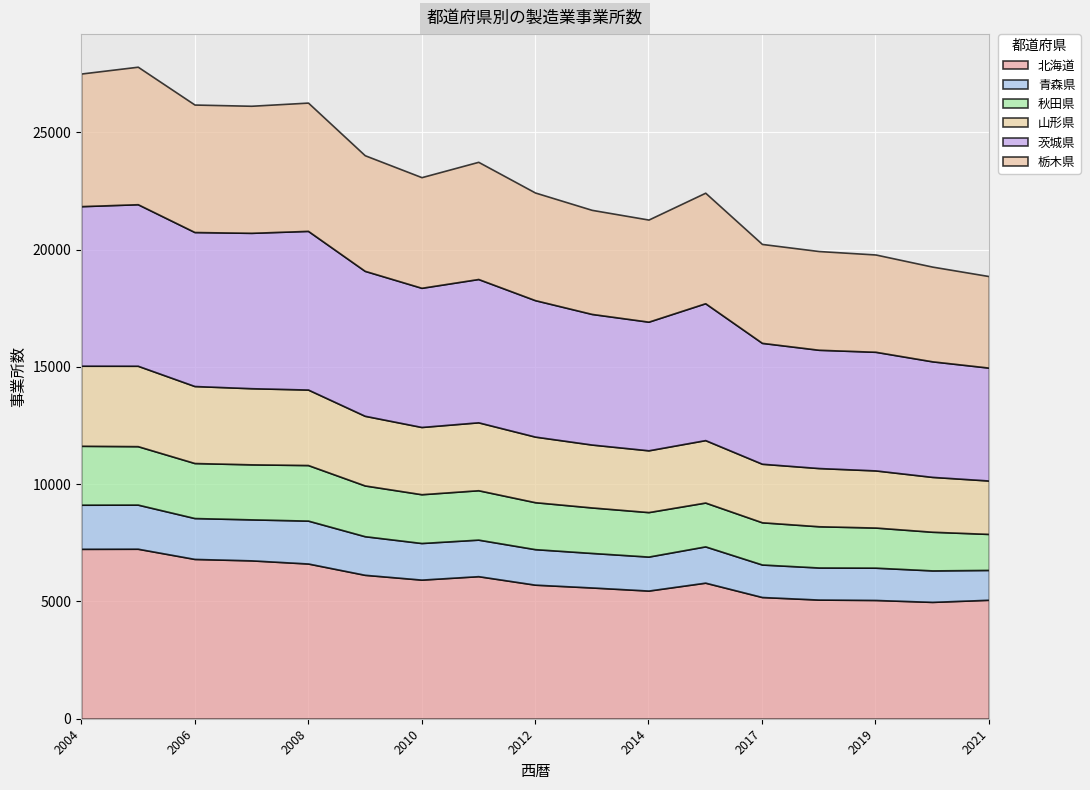

What is the value of the 栃木県 point at the 12th from the left?

4713